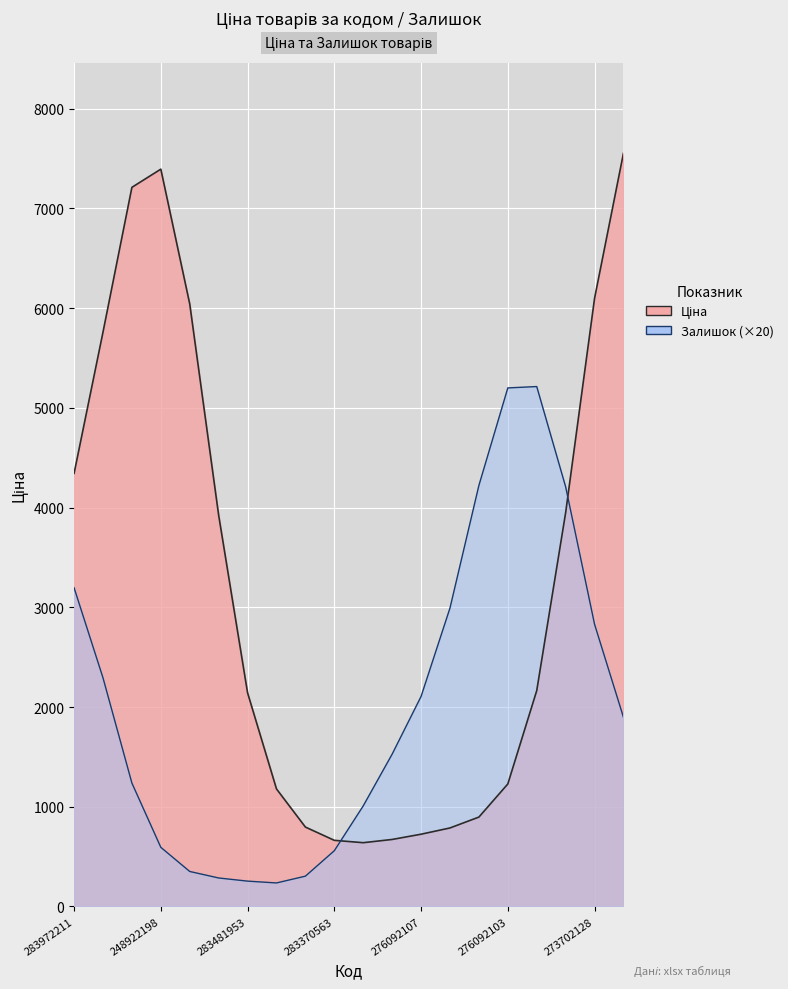

What position from the right is 276092107?

8